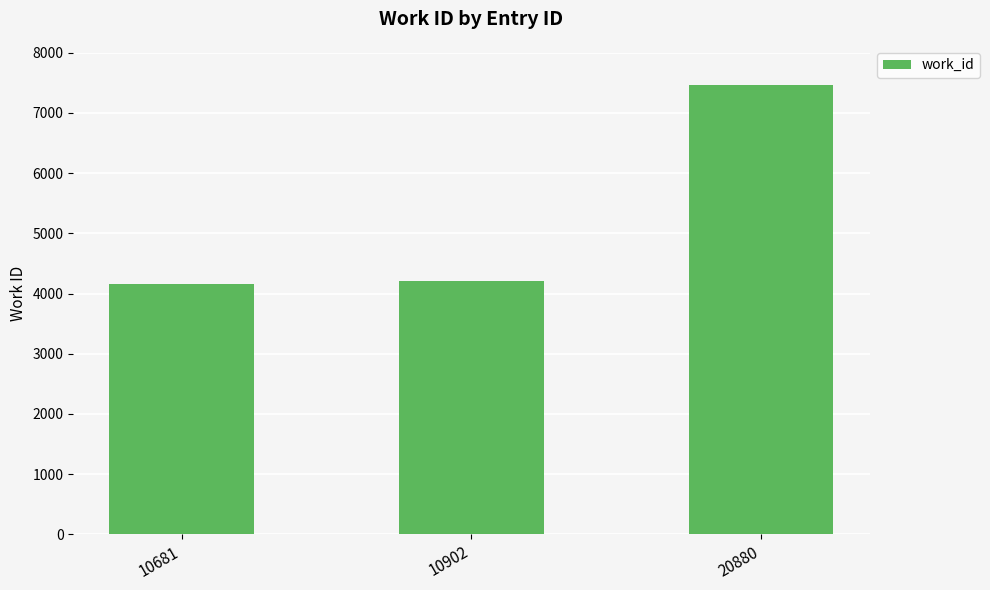

The value at 20880 is 7462. True or false?

True